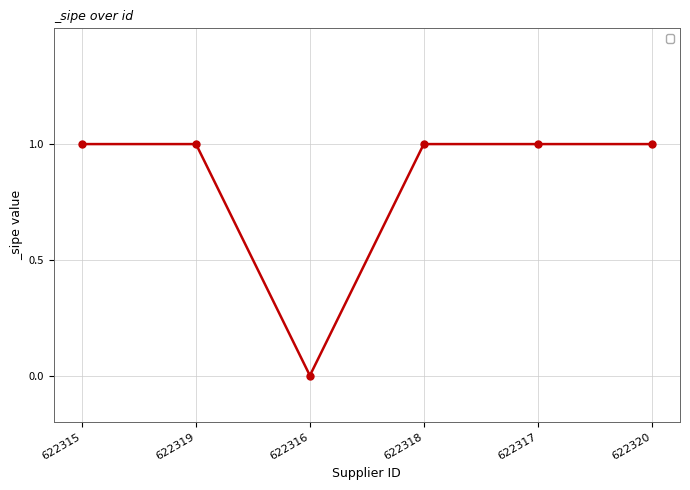

Where is the first local minimum?

622316